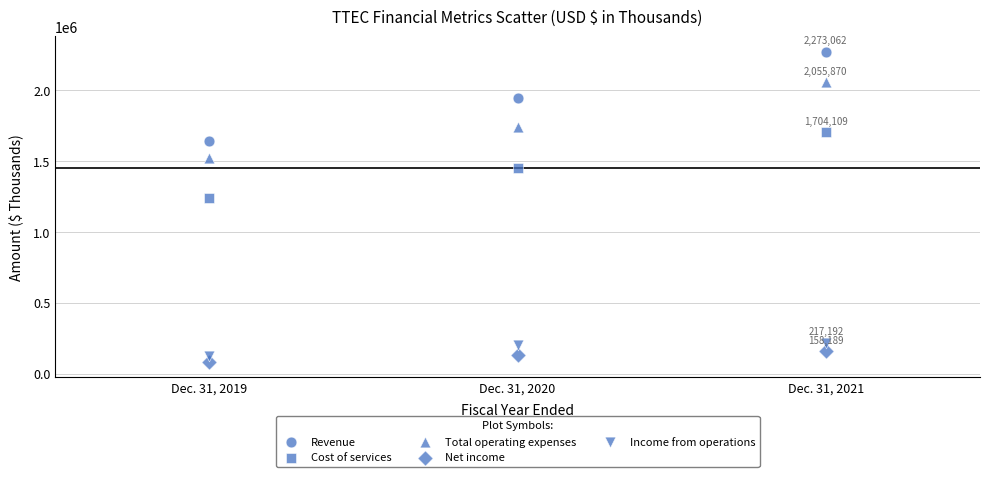

Count the number of points in this scatter plot.

15